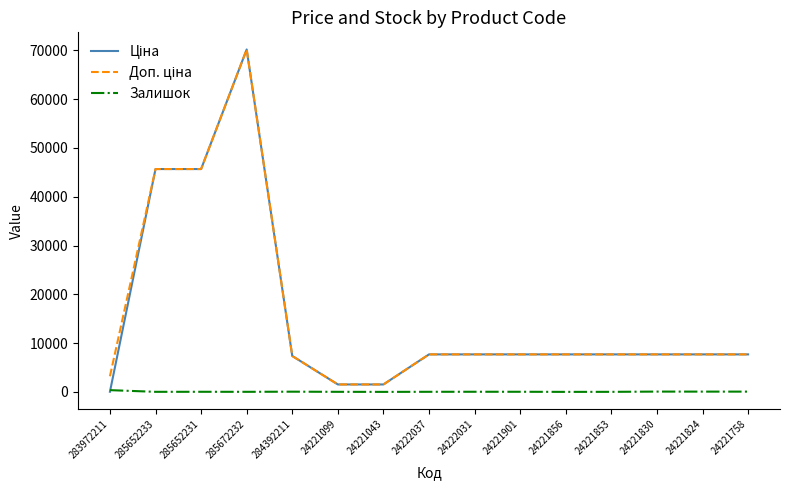

True or false: Залишок has a value of 360.0 at 283972211.

True